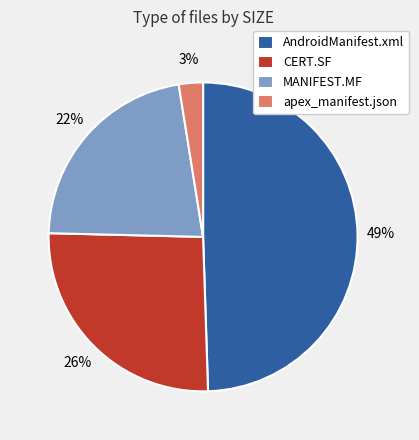

To the nearest percent, what is the combined percentage of MANIFEST.MF and apex_manifest.json?

25%